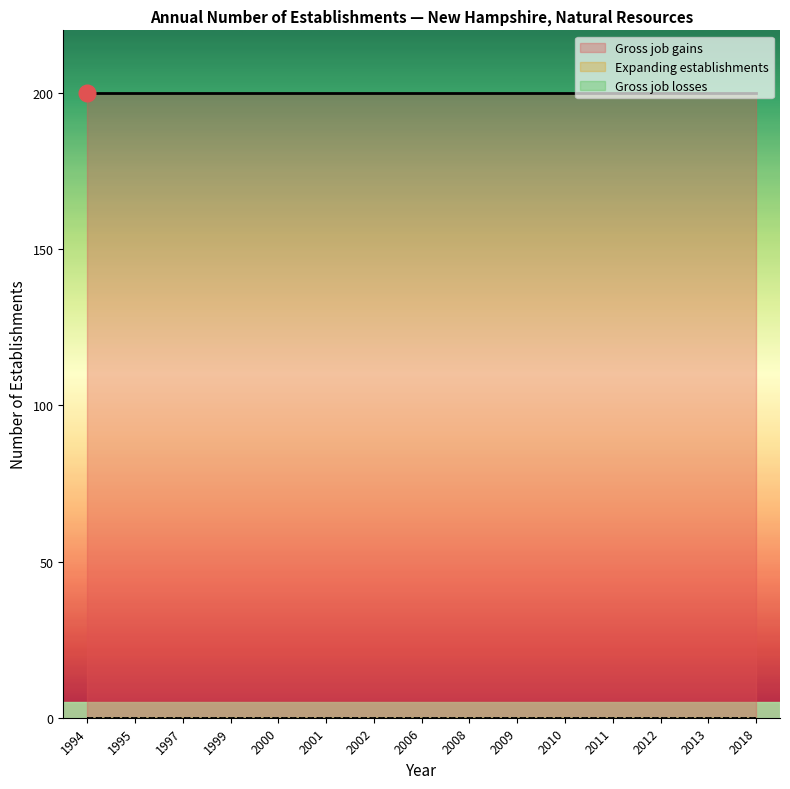

Which category has the lowest value in the Expanding establishments series?

1994